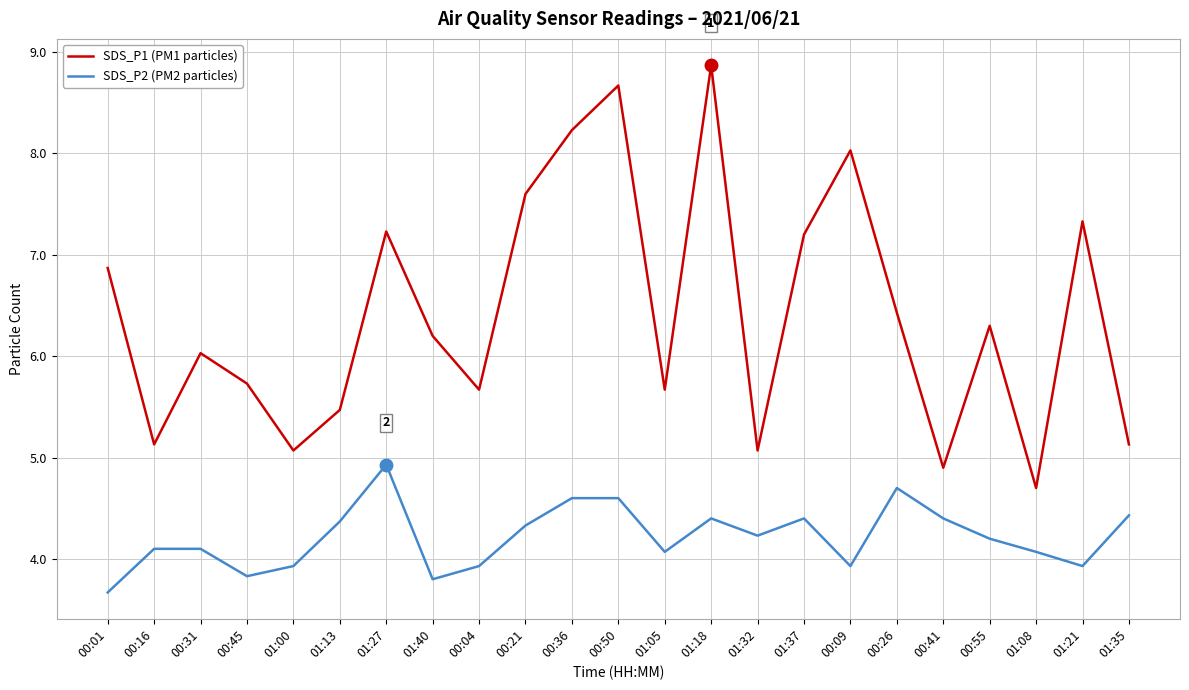

Which series has the largest range (max minus min)?

SDS_P1 (PM1 particles)